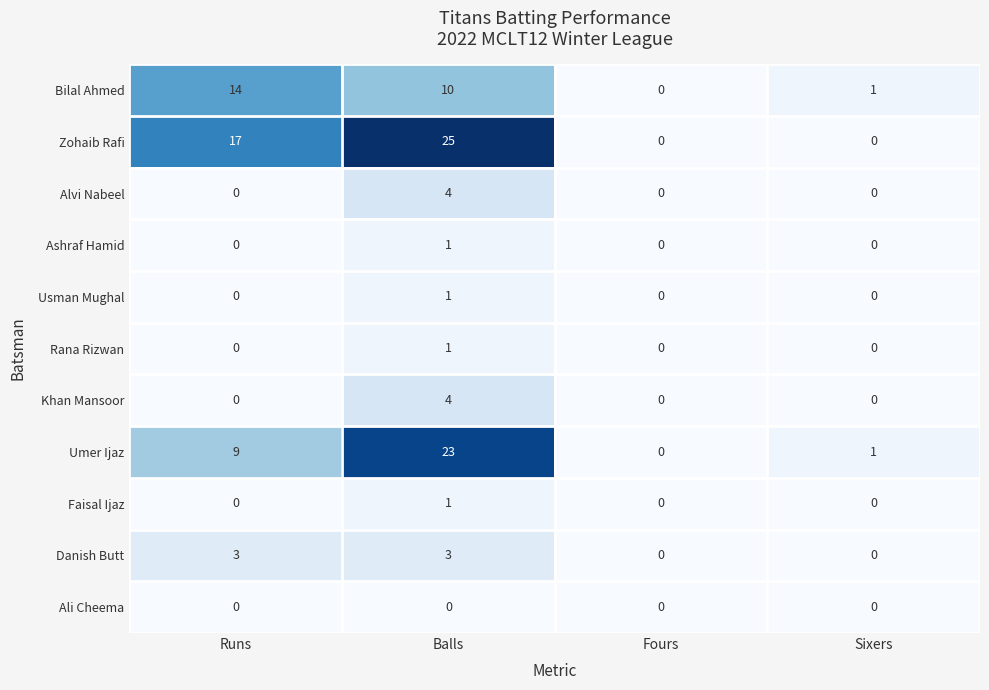

Which series has the widest spread of values?

Zohaib Rafi